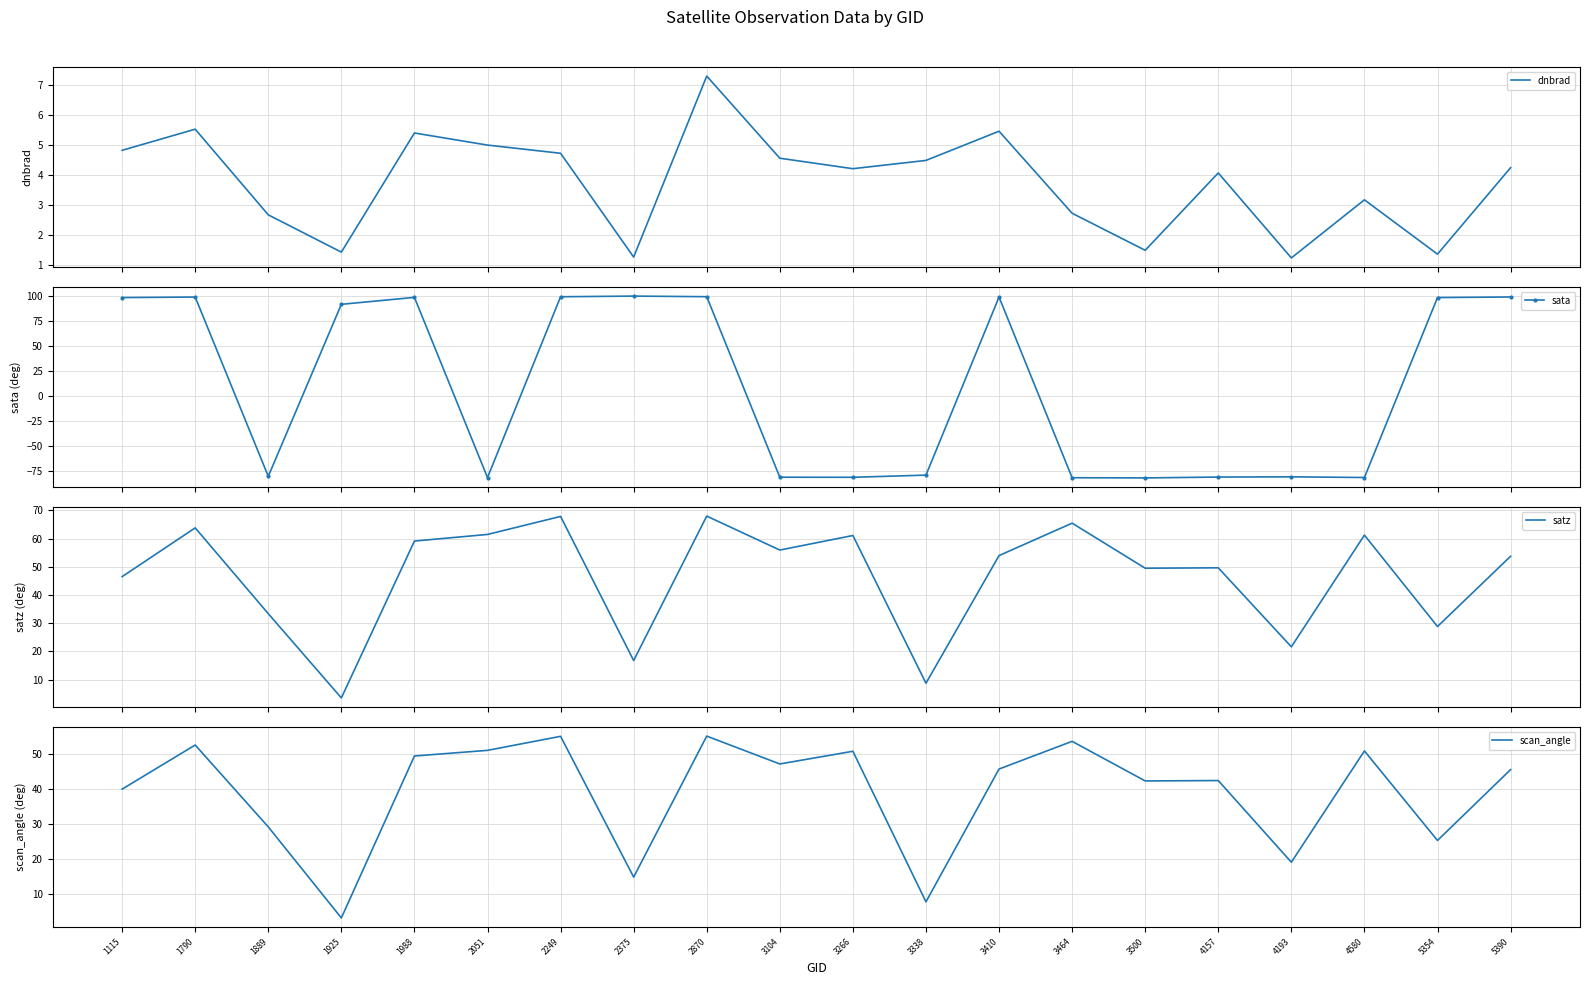

At 3338, list the series in order from smallest to largest.

sata, dnbrad, scan_angle, satz